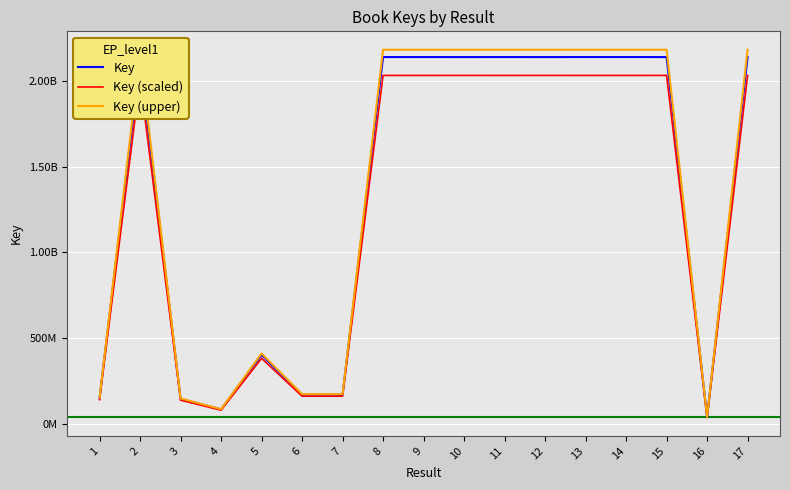

What is the average value of the Key (scaled) series?

1258709505.4